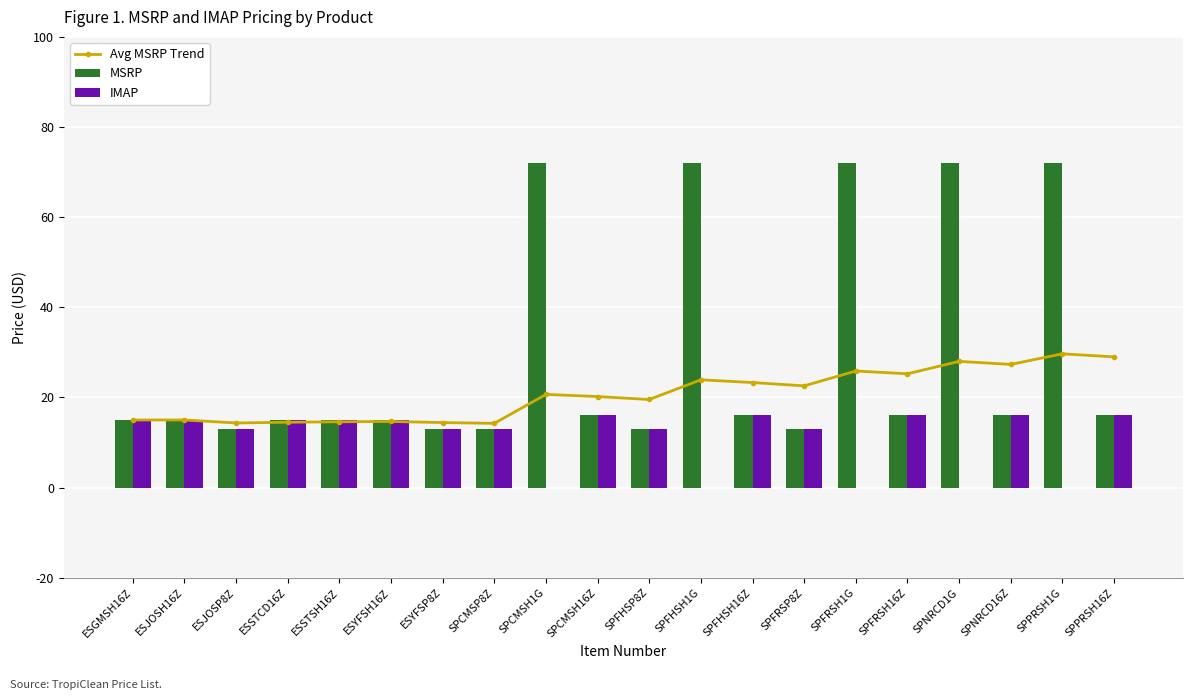

What is the approximate value of MSRP at ESJOSP8Z?

13.0